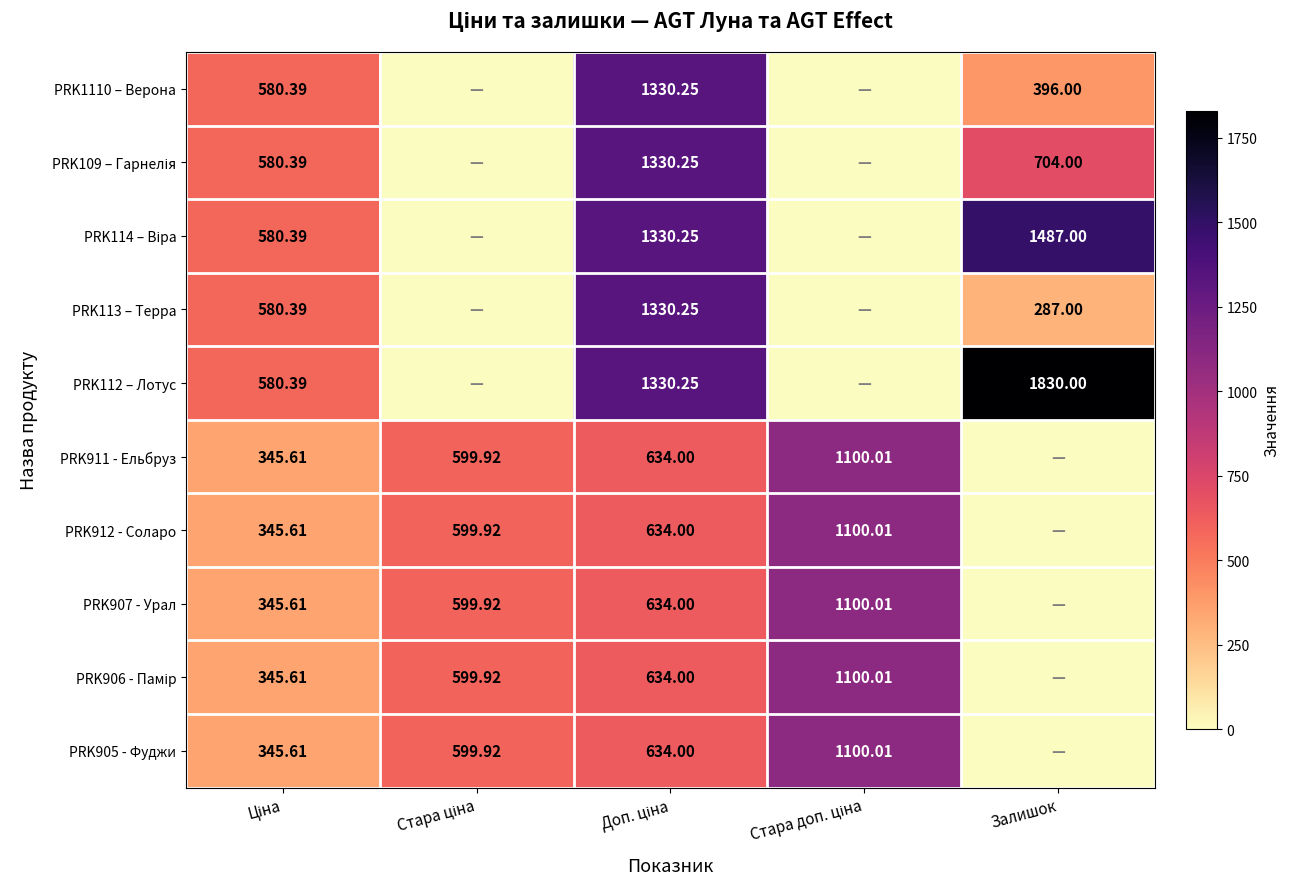

At which label is PRK907 - Урал closest to 550?

Стара ціна